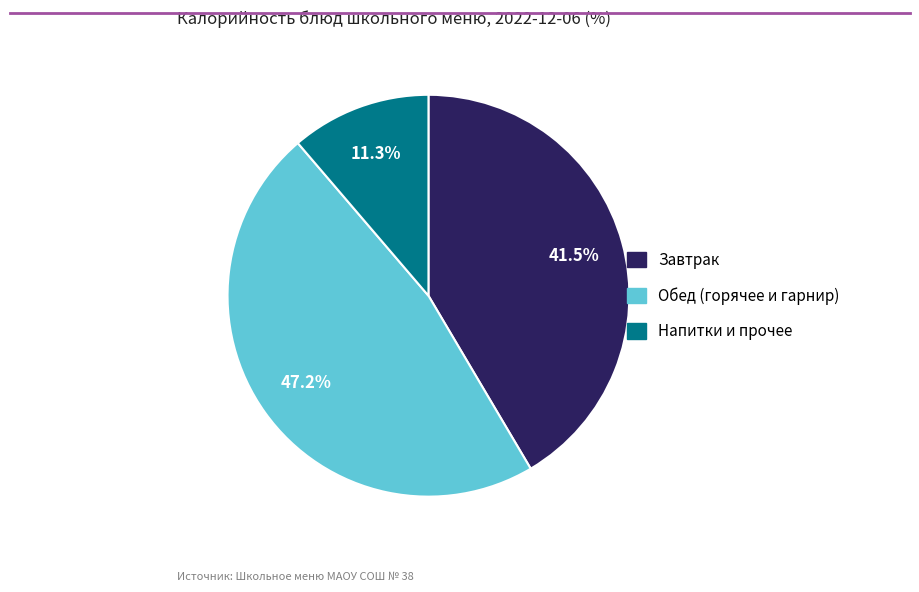

Is there a majority slice in this chart?

No